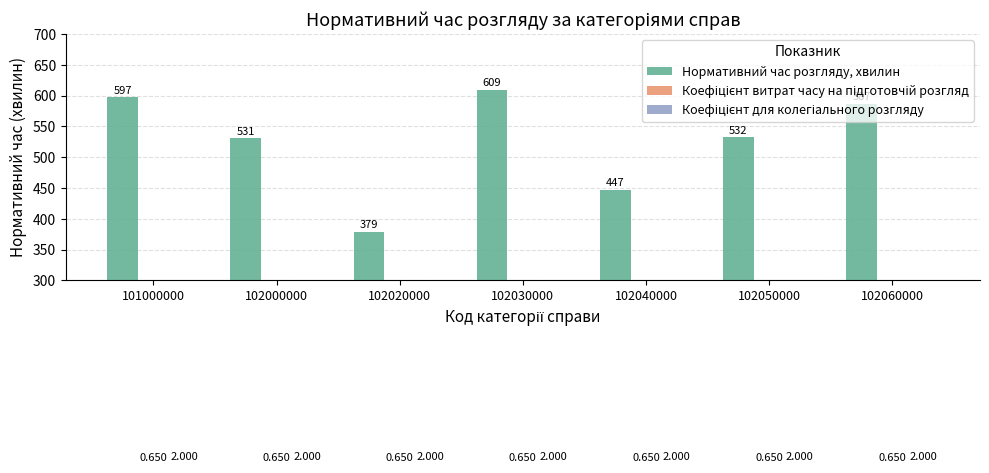

Rank the categories by Коефіцієнт для колегіального розгляду value from highest to lowest.

101000000, 102000000, 102020000, 102030000, 102040000, 102050000, 102060000